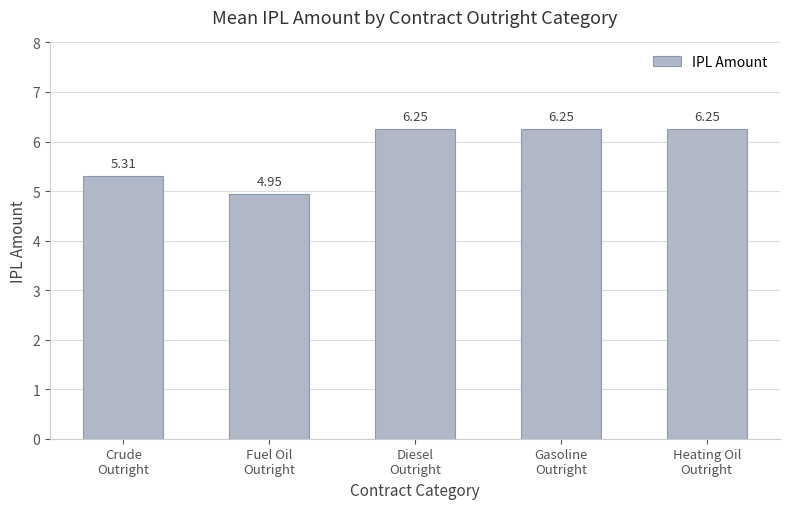

What is the sum of all values?

29.0